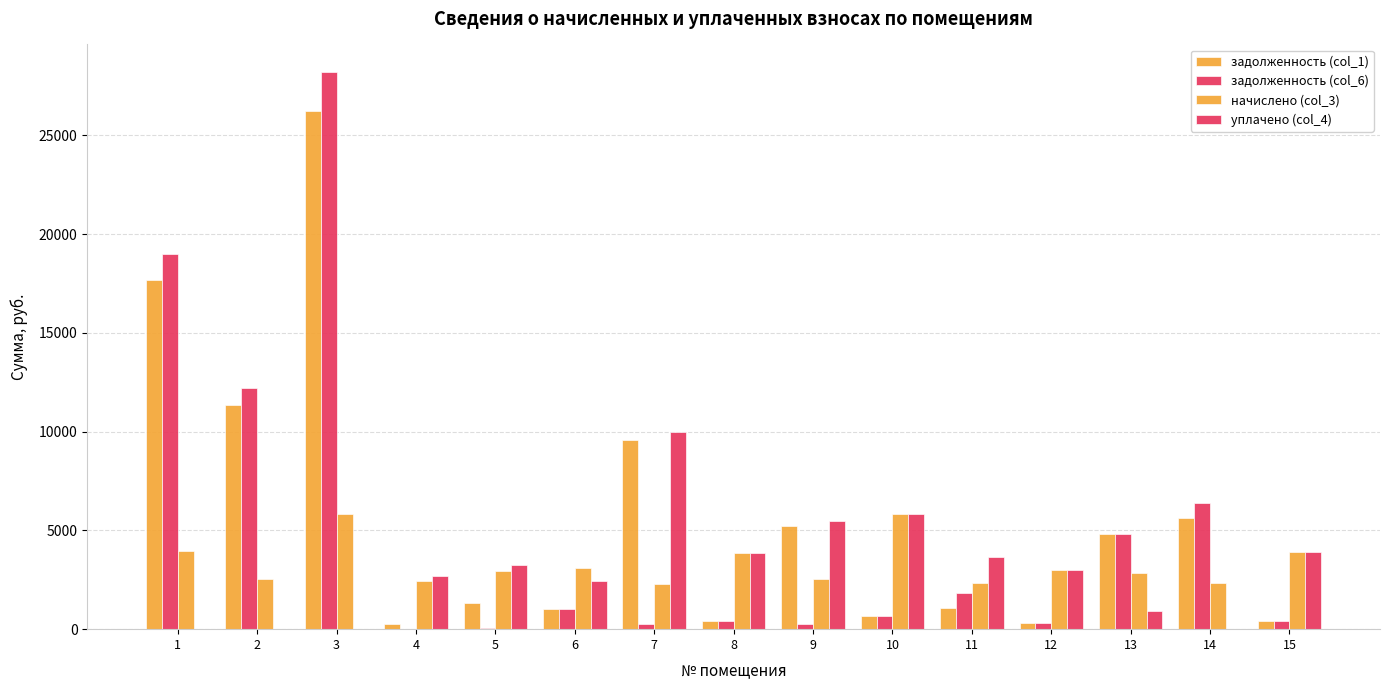

How many distinct data groups are displayed?

4